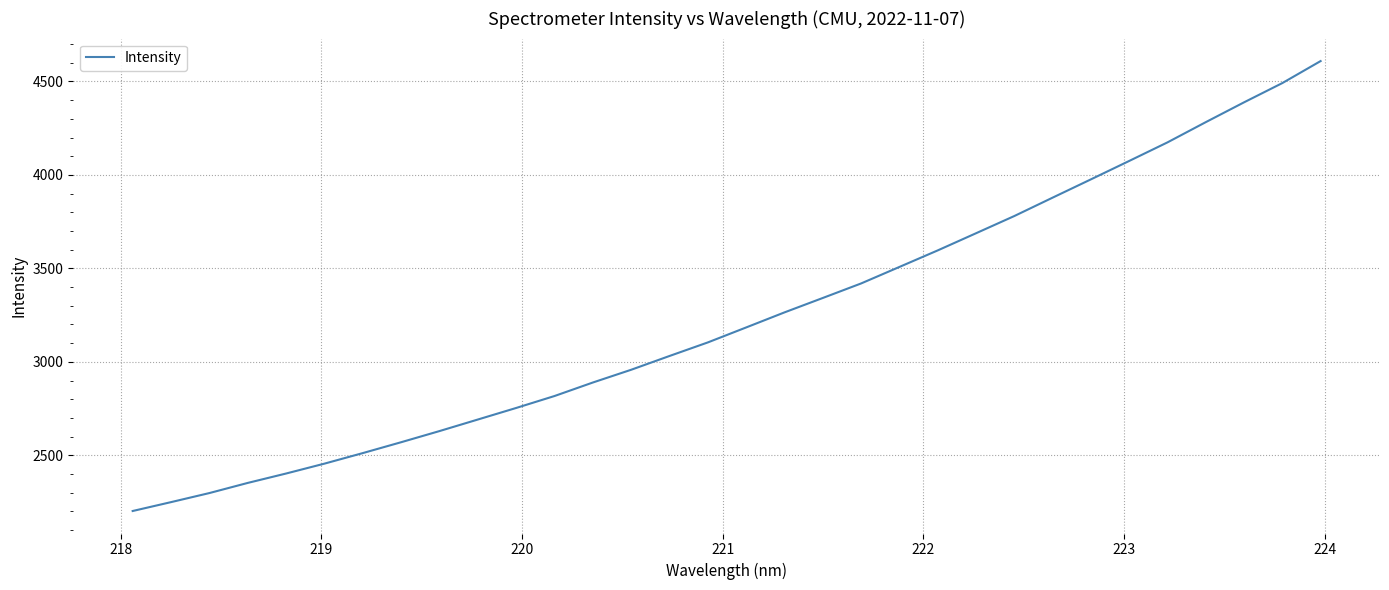

Does the chart have visible grid lines?

Yes